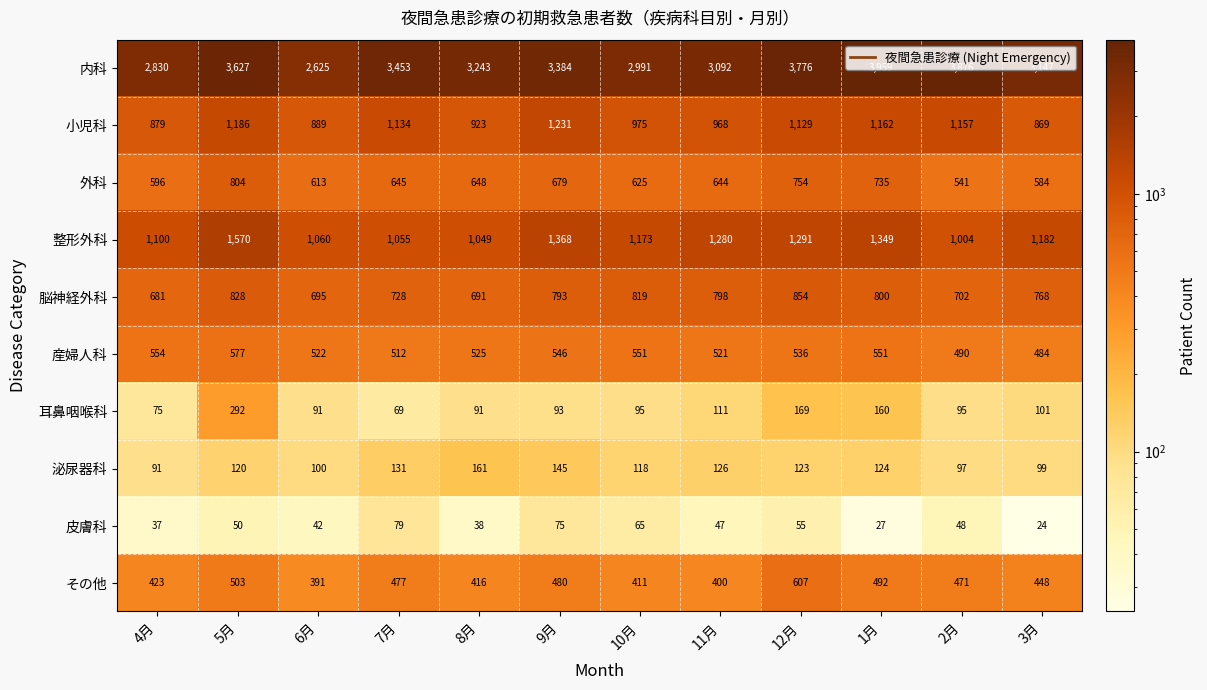

How many distinct data groups are displayed?

10